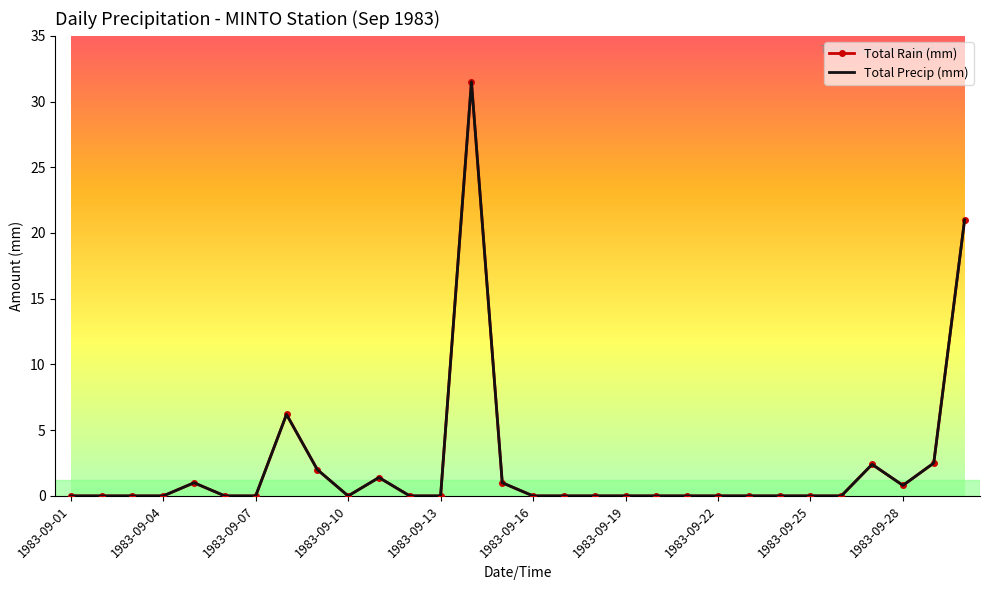

Which series has the widest spread of values?

Total Rain (mm)